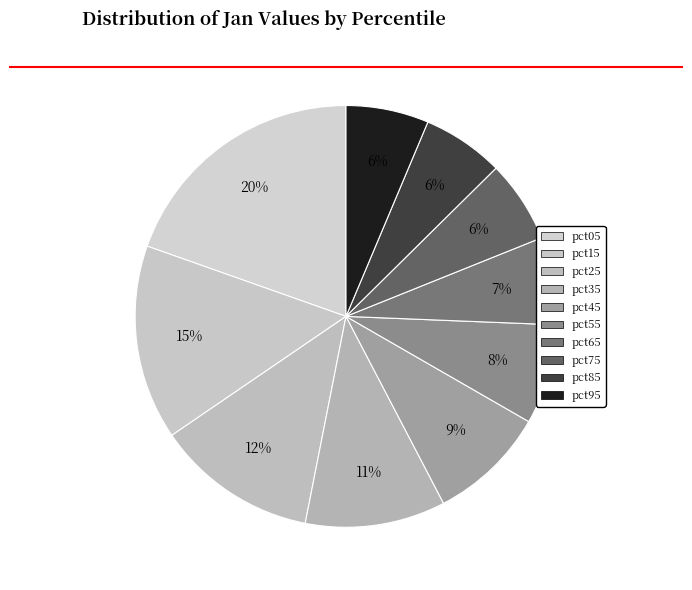

How many slices are in this pie chart?

10